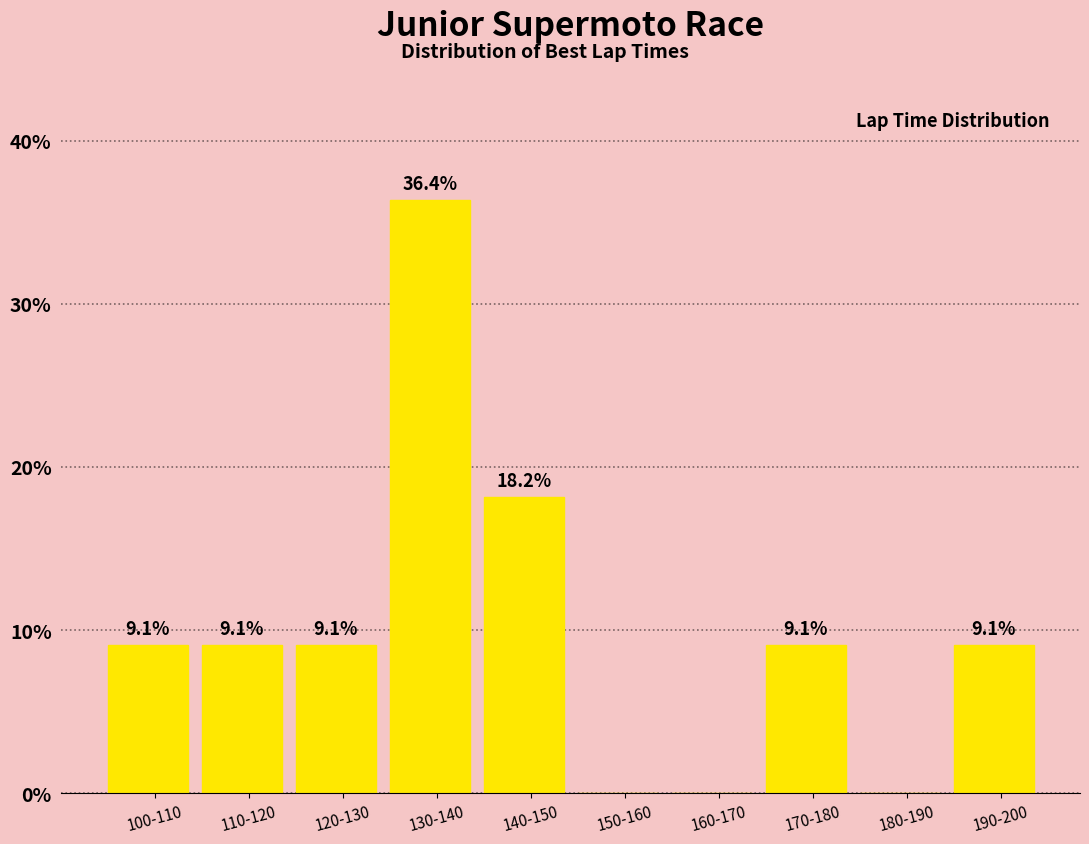

Reading right to left, list all the values displayed in this chart.

190-200=9.1	180-190=0.0	170-180=9.1	160-170=0.0	150-160=0.0	140-150=18.2	130-140=36.4	120-130=9.1	110-120=9.1	100-110=9.1